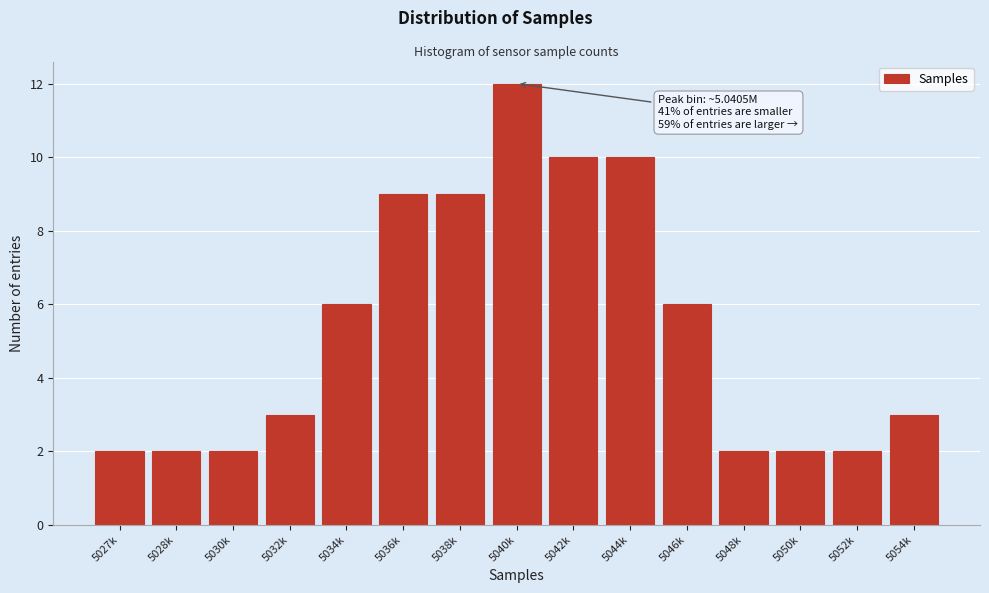

Reading left to right, transcribe all the data shown in this chart.

5027k=2	5028k=2	5030k=2	5032k=3	5034k=6	5036k=9	5038k=9	5040k=12	5042k=10	5044k=10	5046k=6	5048k=2	5050k=2	5052k=2	5054k=3